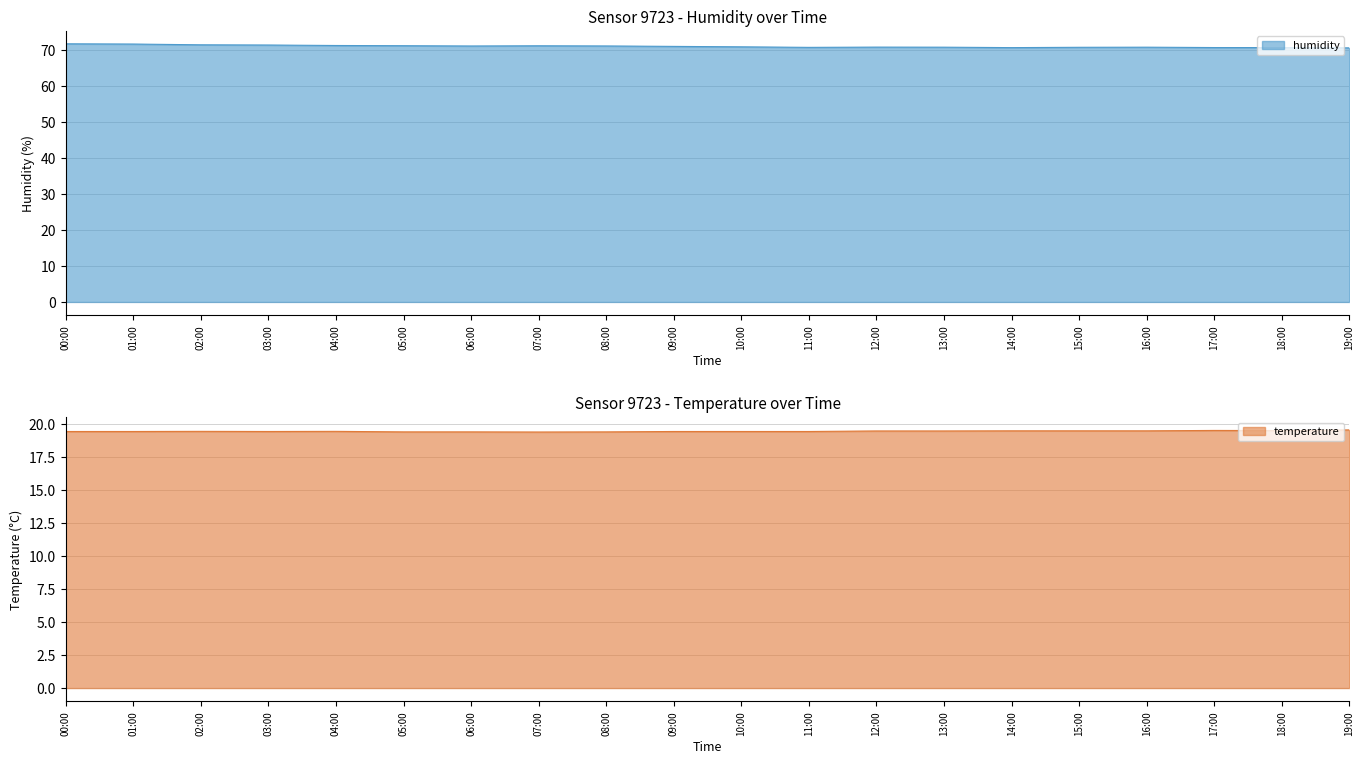

What is the difference between the highest and lowest values at 05:00?

51.7